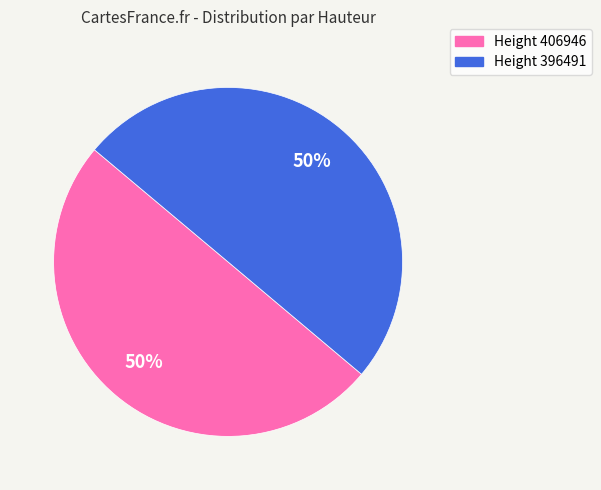

To the nearest percent, what is the average slice percentage?

50%